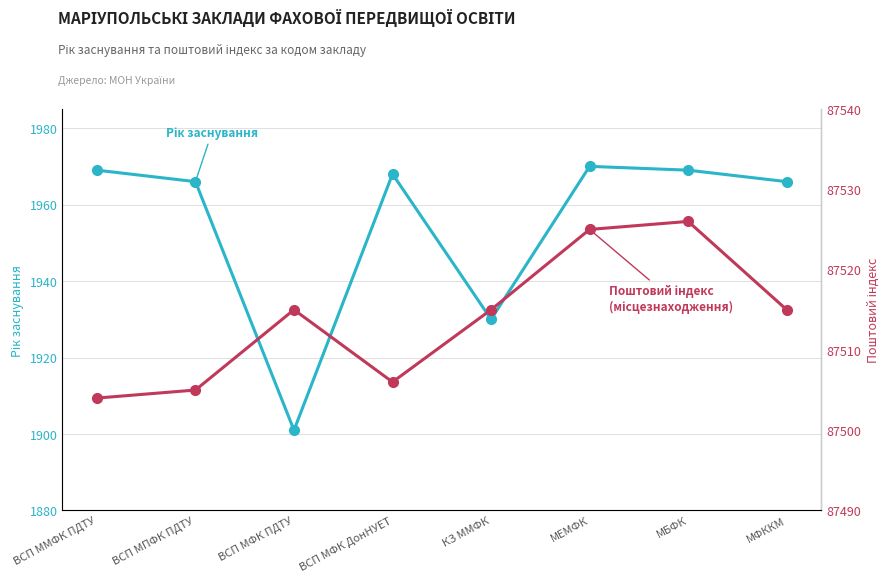

What is the label of the 5th point from the right?

ВСП МФК ДонНУЕТ